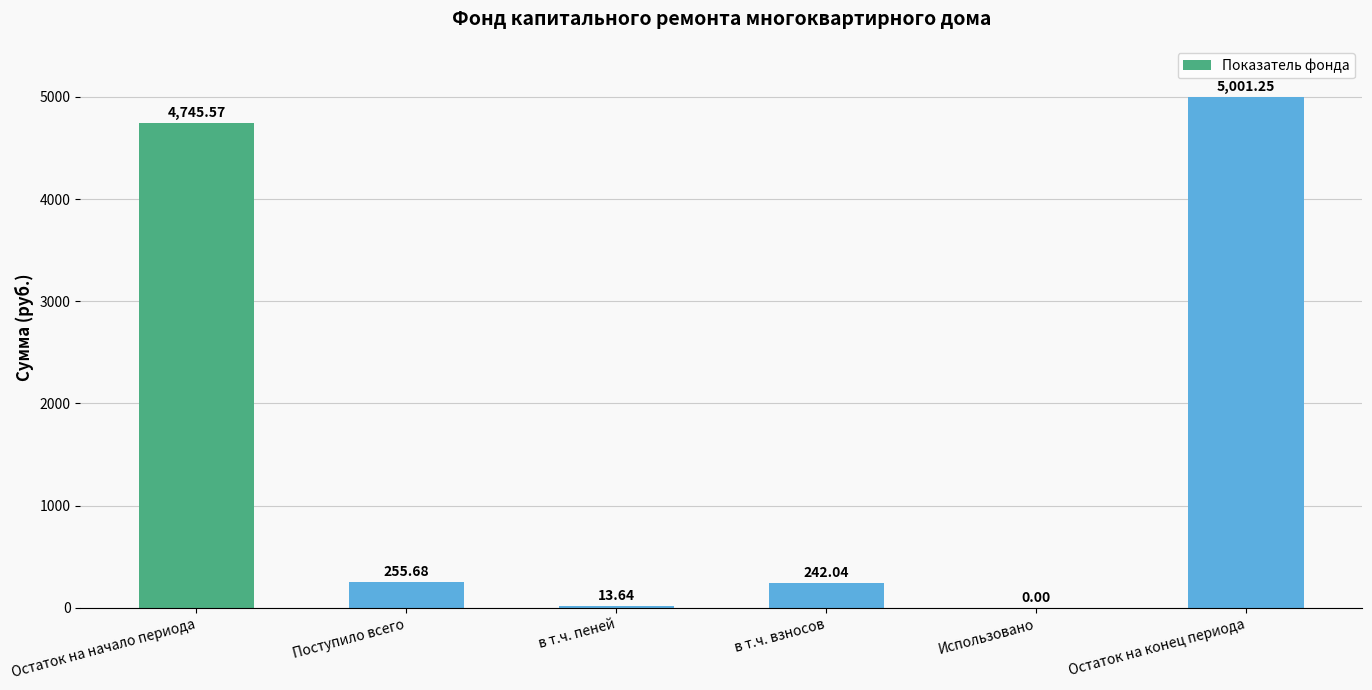

What is the ratio of the value at в т.ч. пеней to the value at Поступило всего?

0.1